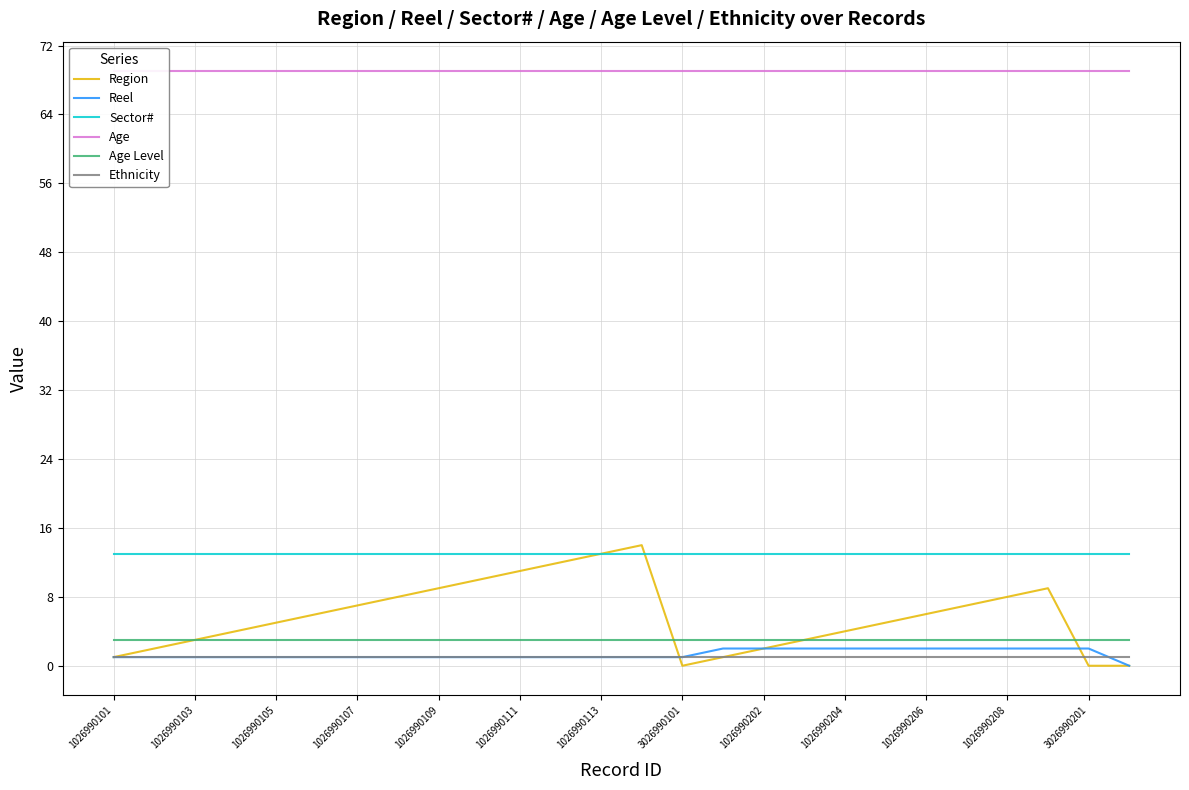

What is the sum of all Reel values?

35